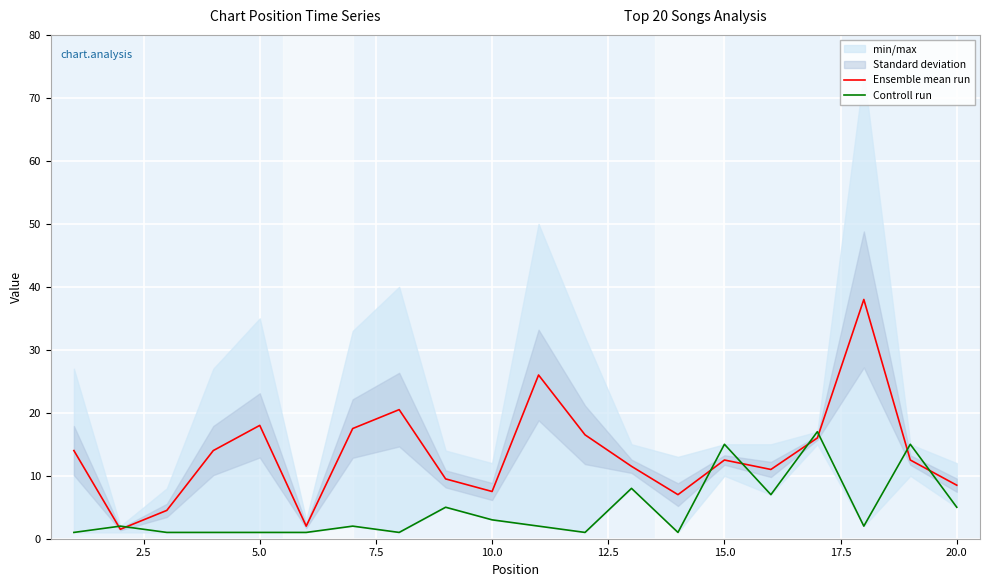

Where is the first local maximum for Ensemble mean run?

5.0